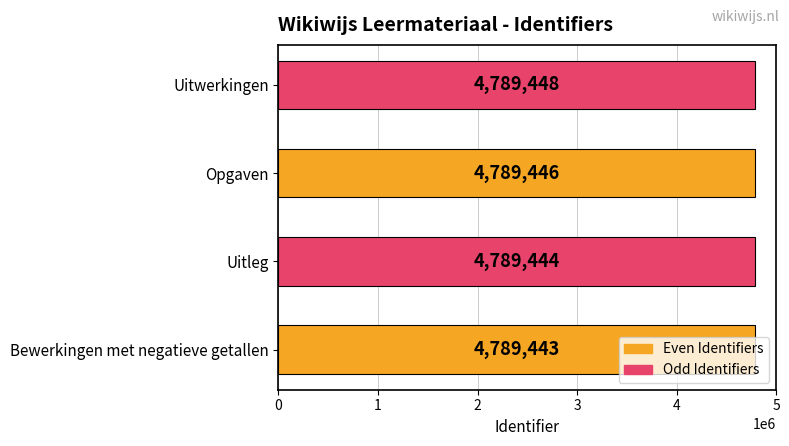

What is the minimum value shown in the chart?

4789443